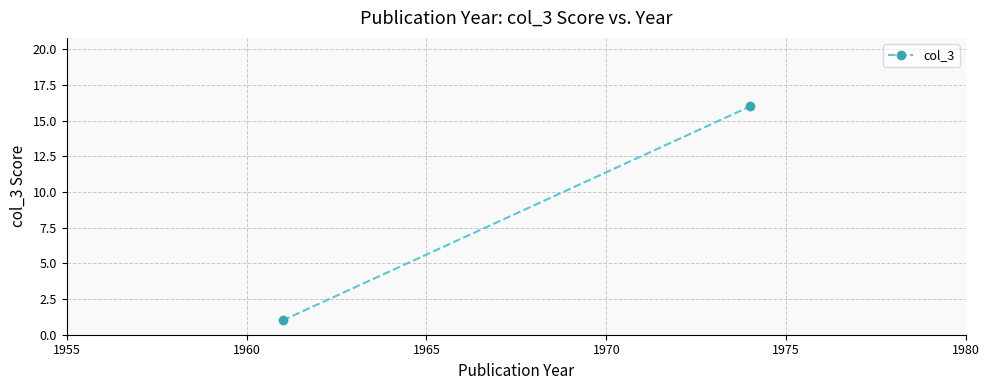

What is the difference between the maximum and minimum values?

15